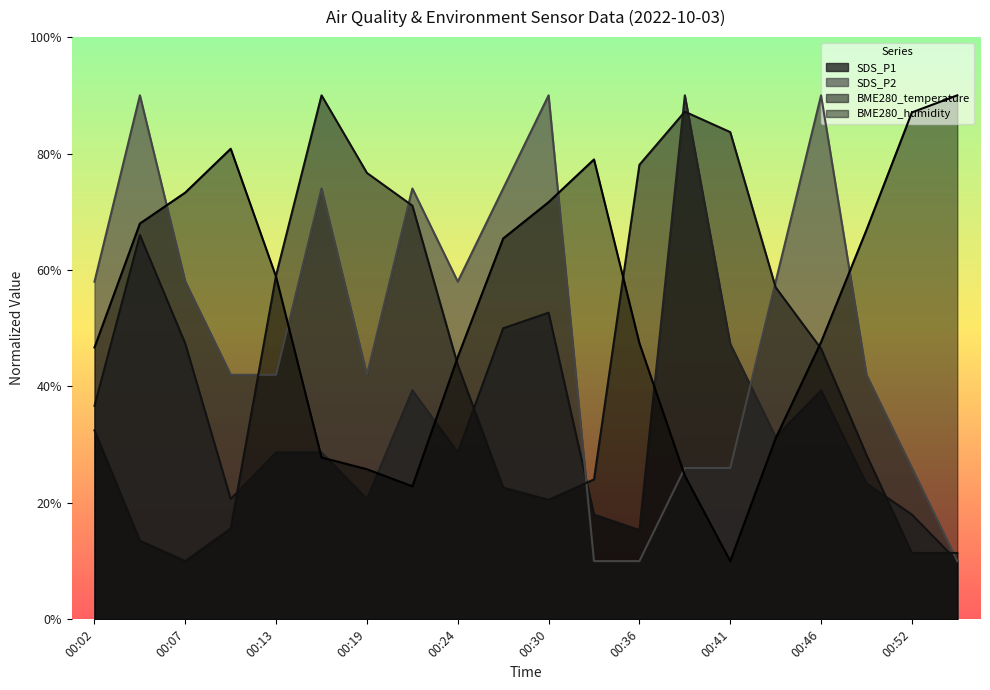

What is the spread (max minus min) of values at 00:36?

68.1